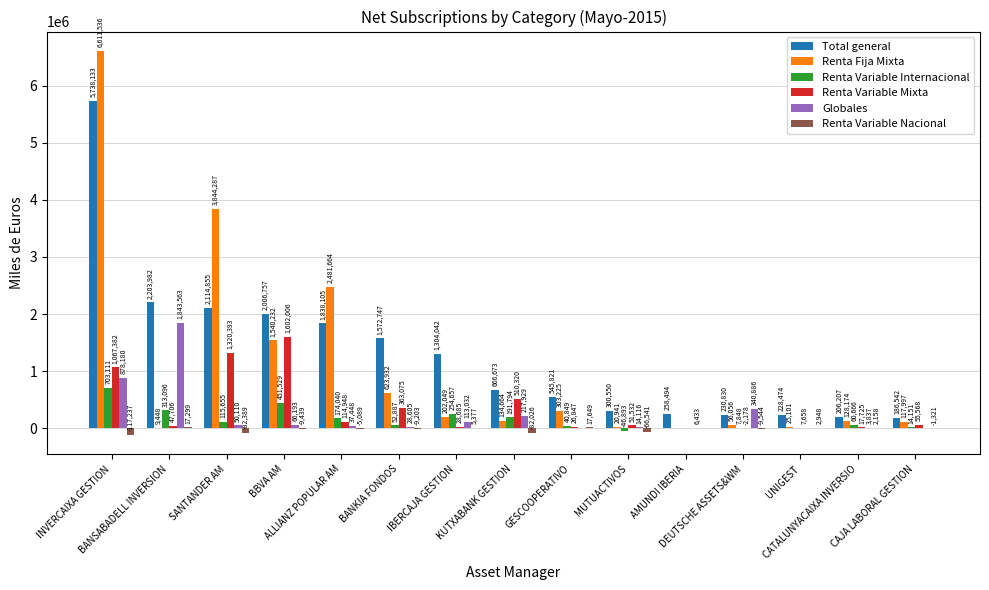

At which label does Renta Variable Internacional first exceed 60666?

INVERCAIXA GESTION